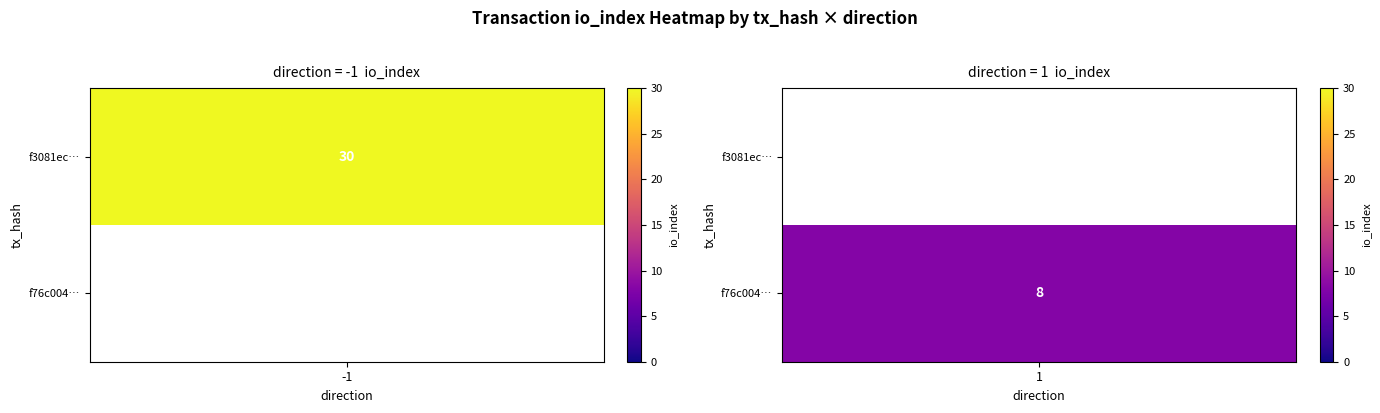

Which series has the largest total across all categories?

f3081ec6e62ad39a5b880a2e4dbc0ea155b0df6